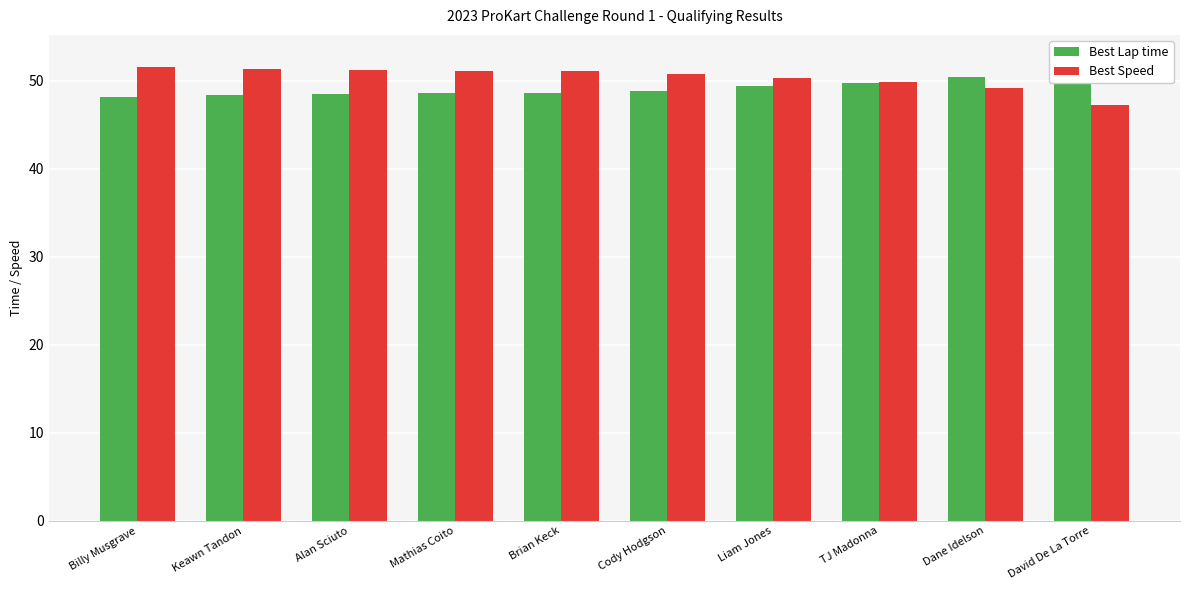

Reading left to right, what are all the values shown in this chart?

Best Lap time: Billy Musgrave=48.1	Keawn Tandon=48.4	Alan Sciuto=48.5	Mathias Coito=48.6	Brian Keck=48.6	Cody Hodgson=48.9	Liam Jones=49.4	TJ Madonna=49.8	Dane Idelson=50.5	David De La Torre=52.6
Best Speed: Billy Musgrave=51.6	Keawn Tandon=51.3	Alan Sciuto=51.2	Mathias Coito=51.1	Brian Keck=51.1	Cody Hodgson=50.8	Liam Jones=50.3	TJ Madonna=49.9	Dane Idelson=49.2	David De La Torre=47.2